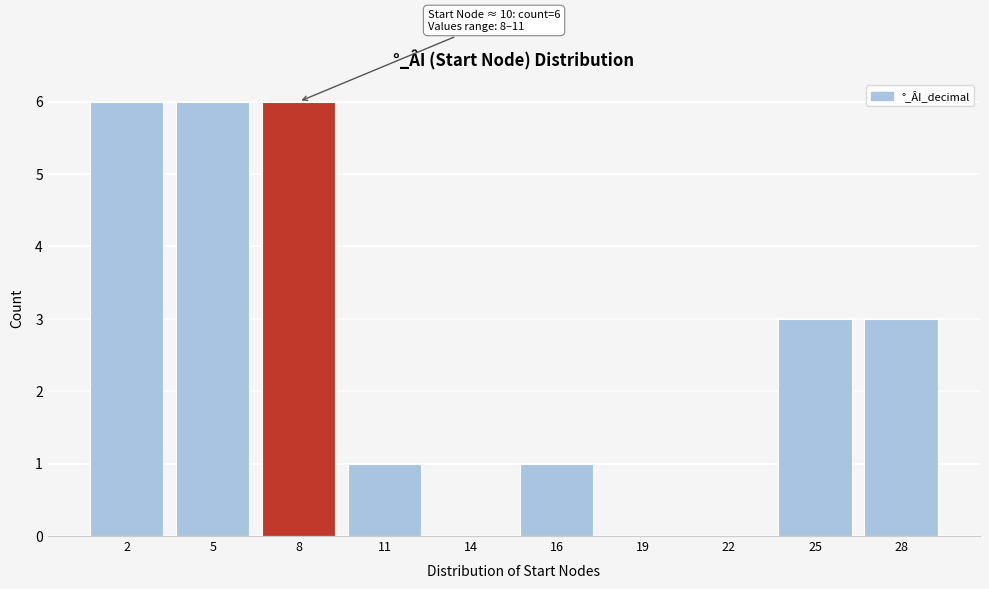

What is the sum of all values?

26